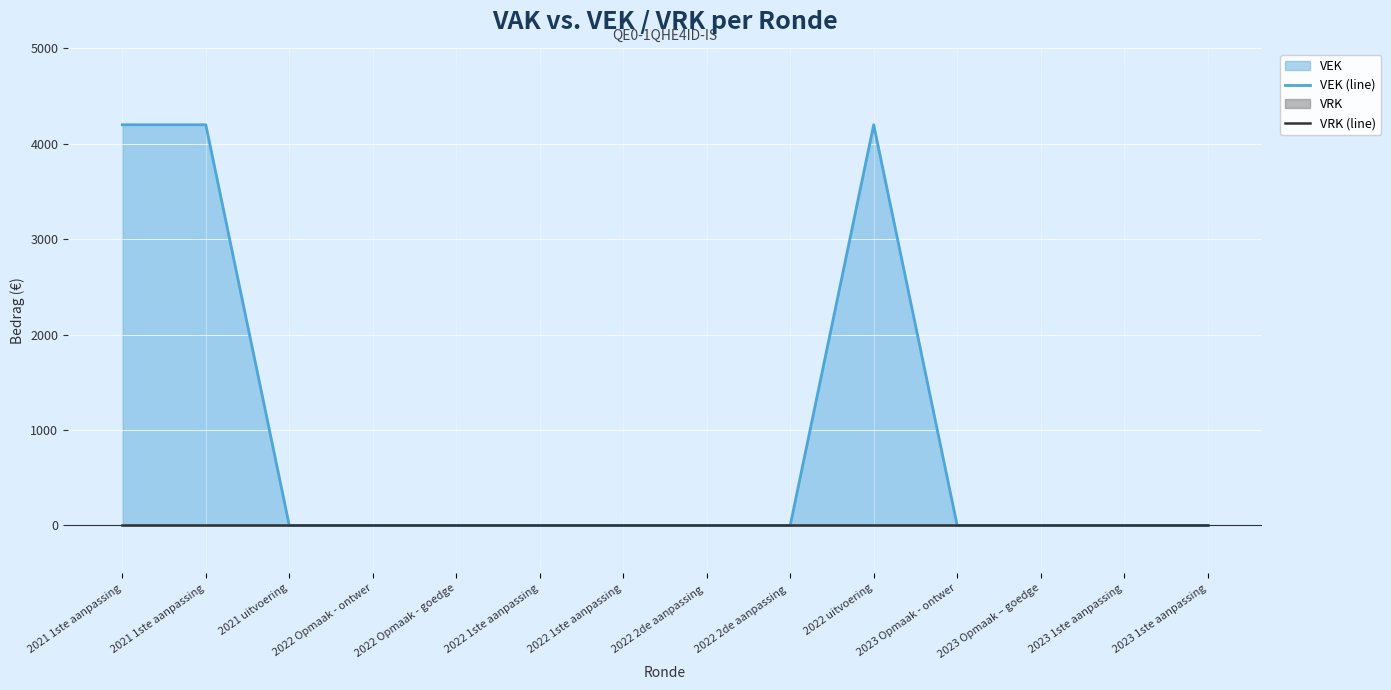

Which series has the largest range (max minus min)?

VEK (line)